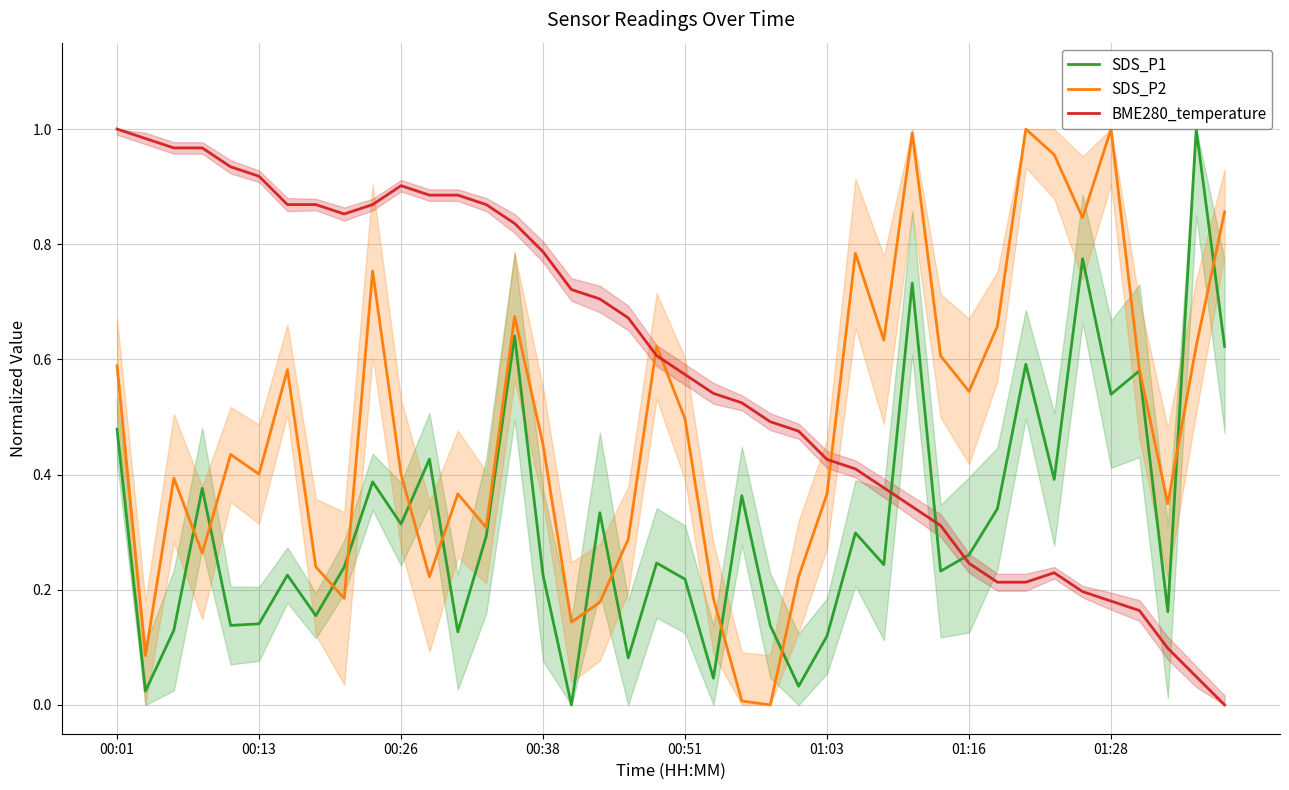

What position from the right is 16?

24